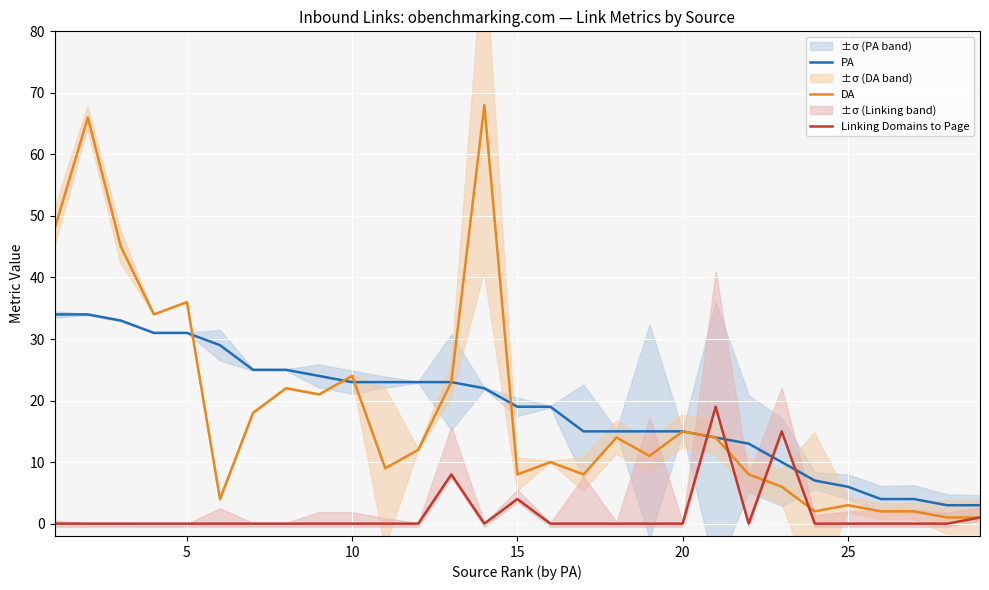

What is the difference between the maximum and minimum values in the PA series?

31